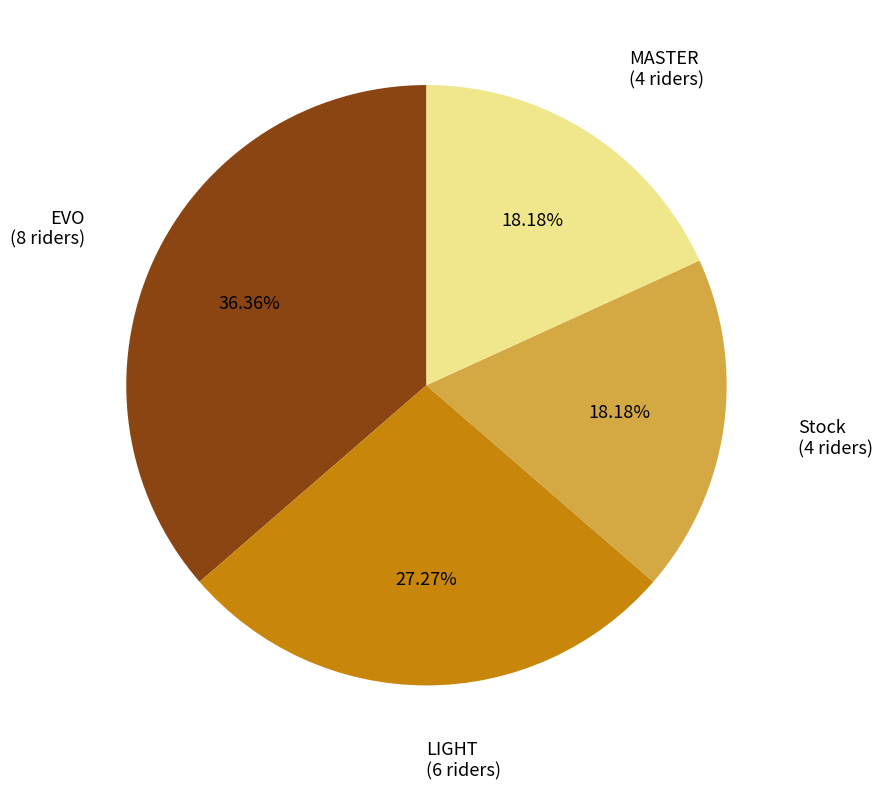

Does any single category account for the majority?

No